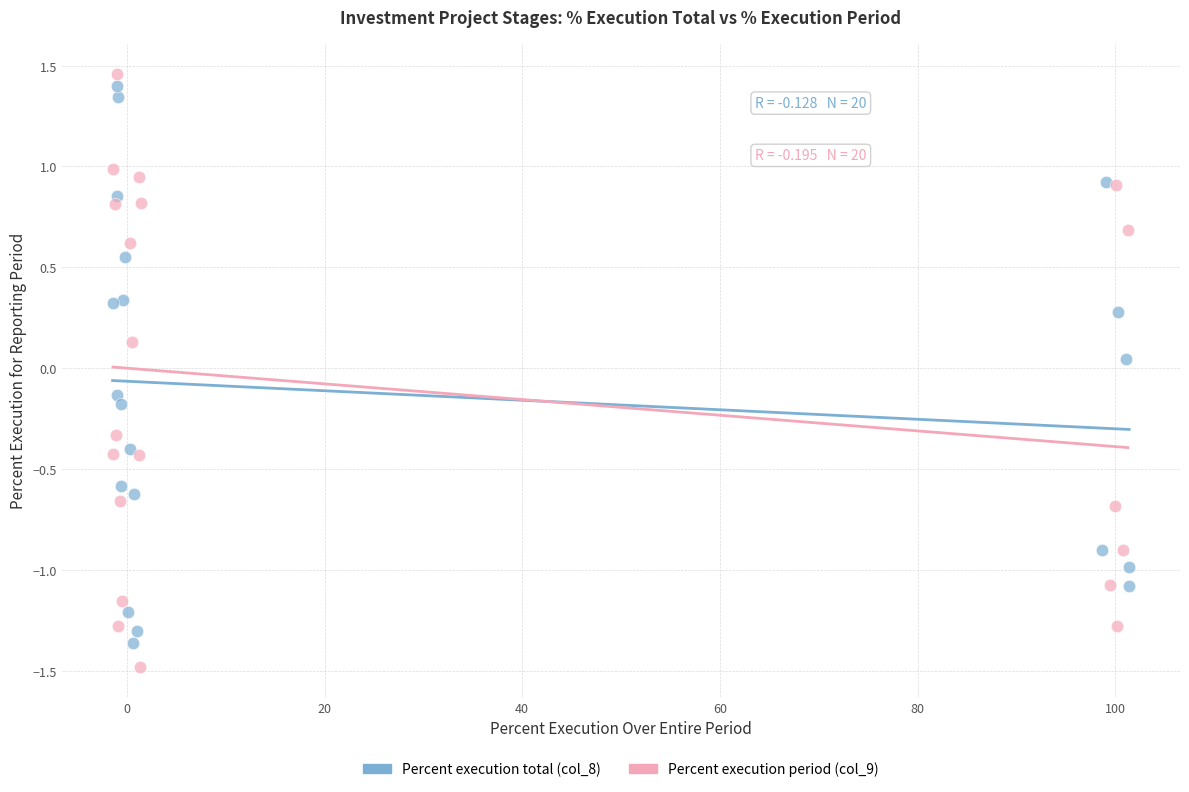

Which series has the largest Y range (max minus min)?

Percent execution period (col_9)